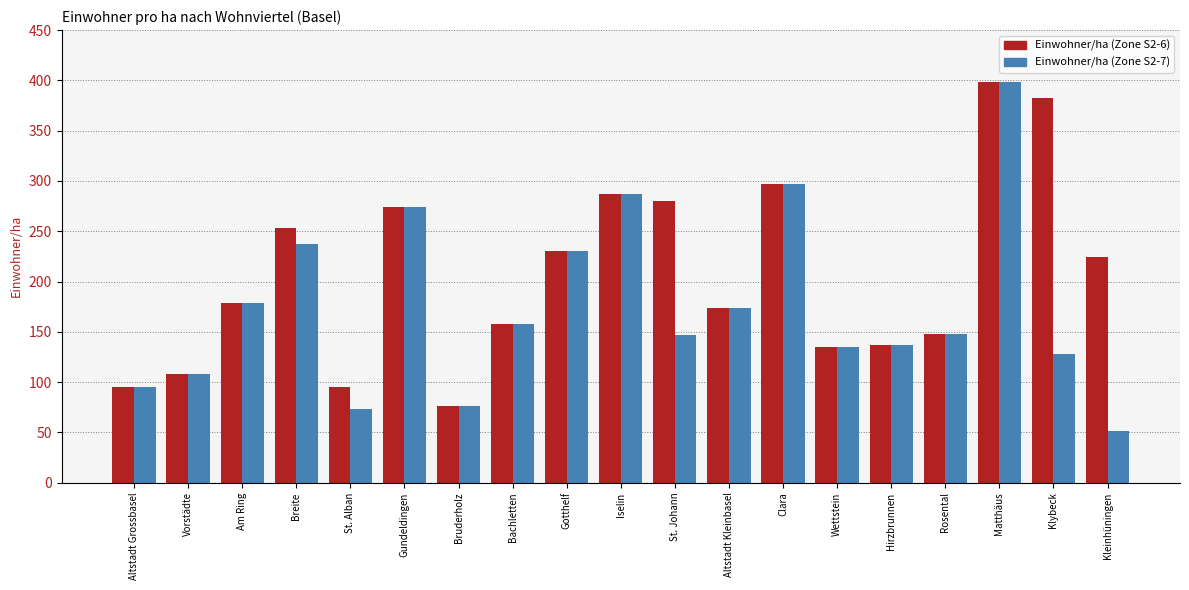

Between St. Johann and Matthäus, which series saw the biggest shift?

Einwohner/ha (Zone S2-7)